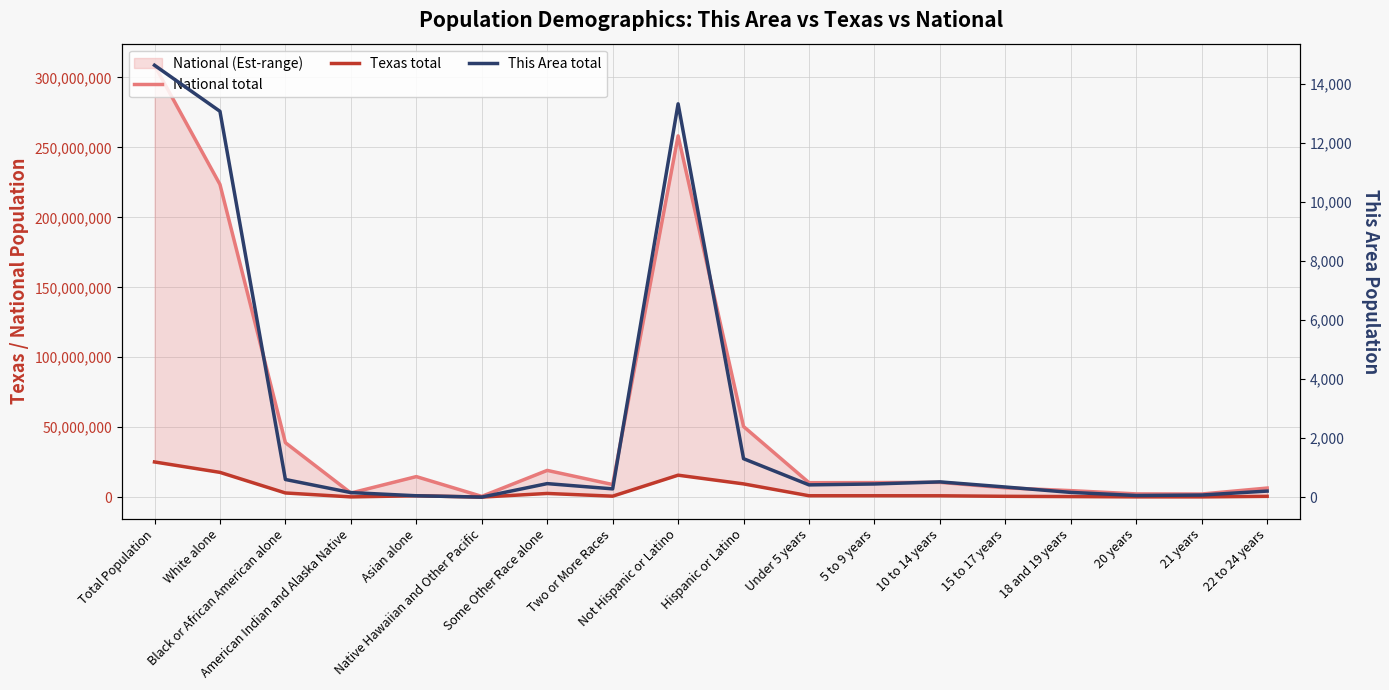

Reading right to left, what are all the values shown in this chart?

National total: 22 to 24 years=6482659	21 years=2223198	20 years=2308319	18 and 19 years=4647457	15 to 17 years=6656209	10 to 14 years=10579862	5 to 9 years=10389638	Under 5 years=10319427	Hispanic or Latino=50477594	Not Hispanic or Latino=258267944	Two or More Races=9009073	Some Other Race alone=19107368	Native Hawaiian and Other Pacific=540013	Asian alone=14674252	American Indian and Alaska Native=2932248	Black or African American alone=38929319	White alone=223553265	Total Population=308745538
Texas total: 22 to 24 years=558131	21 years=184652	20 years=189570	18 and 19 years=389266	15 to 17 years=579420	10 to 14 years=962866	5 to 9 years=983814	Under 5 years=984149	Hispanic or Latino=9460921	Not Hispanic or Latino=15684640	Two or More Races=679001	Some Other Race alone=2628186	Native Hawaiian and Other Pacific=21656	Asian alone=964596	American Indian and Alaska Native=170972	Black or African American alone=2979598	White alone=17701552	Total Population=25145561
This Area total: 22 to 24 years=209	21 years=75	20 years=59	18 and 19 years=164	15 to 17 years=347	10 to 14 years=521	5 to 9 years=450	Under 5 years=419	Hispanic or Latino=1307	Not Hispanic or Latino=13337	Two or More Races=284	Some Other Race alone=462	Native Hawaiian and Other Pacific=5	Asian alone=50	American Indian and Alaska Native=158	Black or African American alone=602	White alone=13083	Total Population=14644